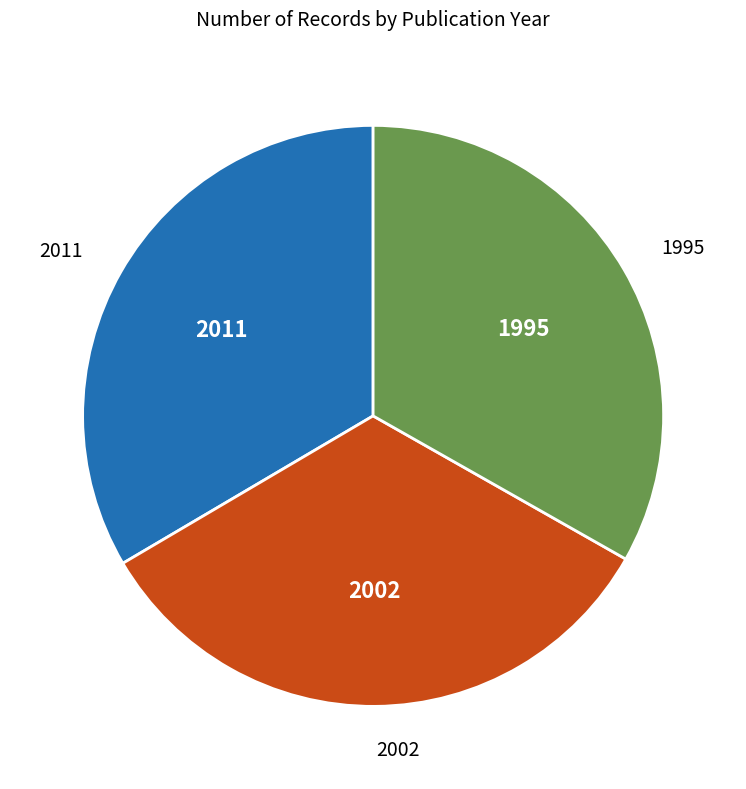

Approximately how many times larger is the value at 2011 compared to 1995?

1.0